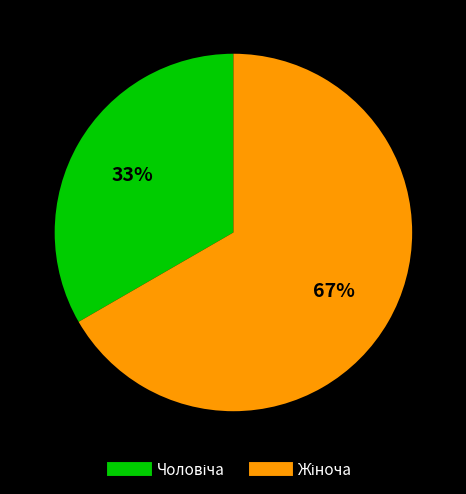

Is there any slice that represents more than half of the pie?

Yes